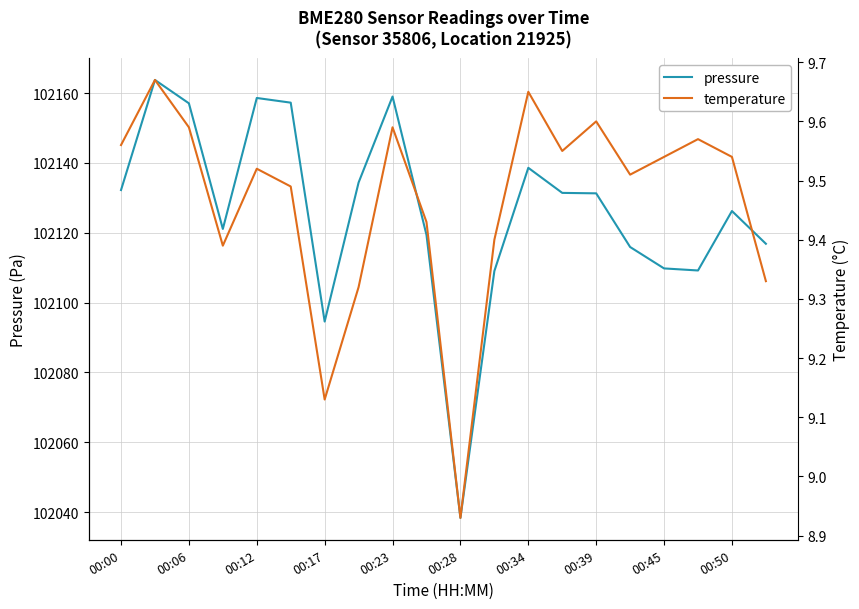

What is the lowest value of the pressure series?

102038.3